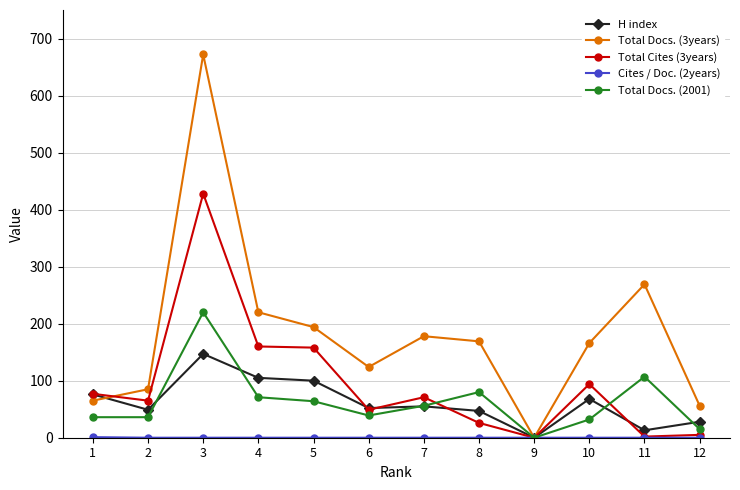

True or false: Total Cites (3years) and Total Docs. (3years) cross at least once.

True